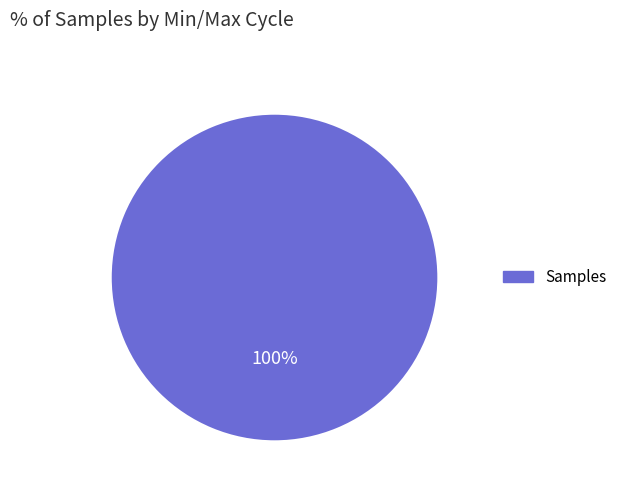

Is there a majority slice in this chart?

Yes